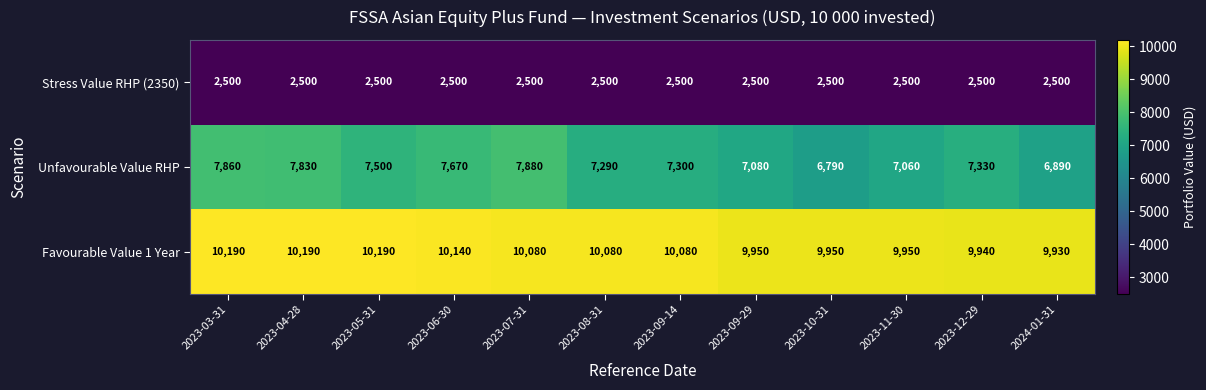

Where does the Favourable Value 1 Year series first go above 10080?

2023-03-31